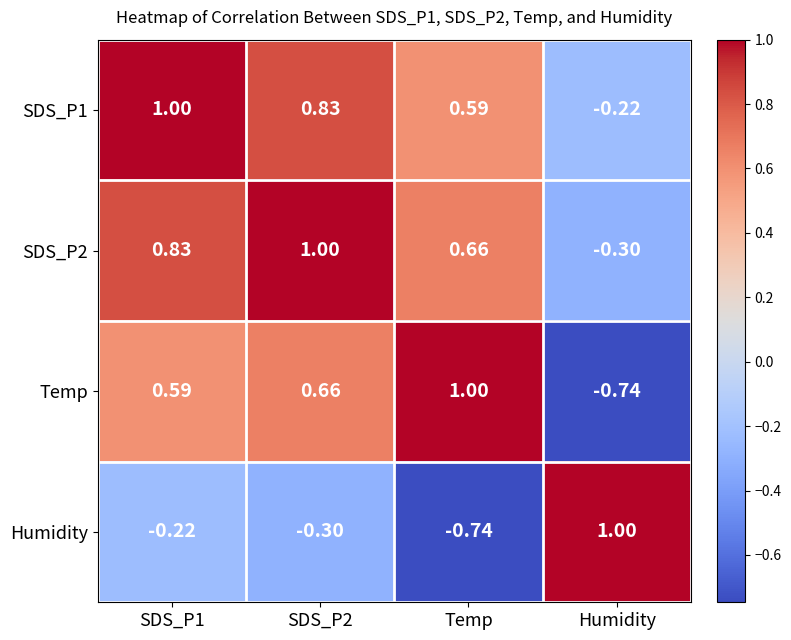

Is the value of SDS_P2 at SDS_P1 greater than the value of Temp at SDS_P2?

Yes